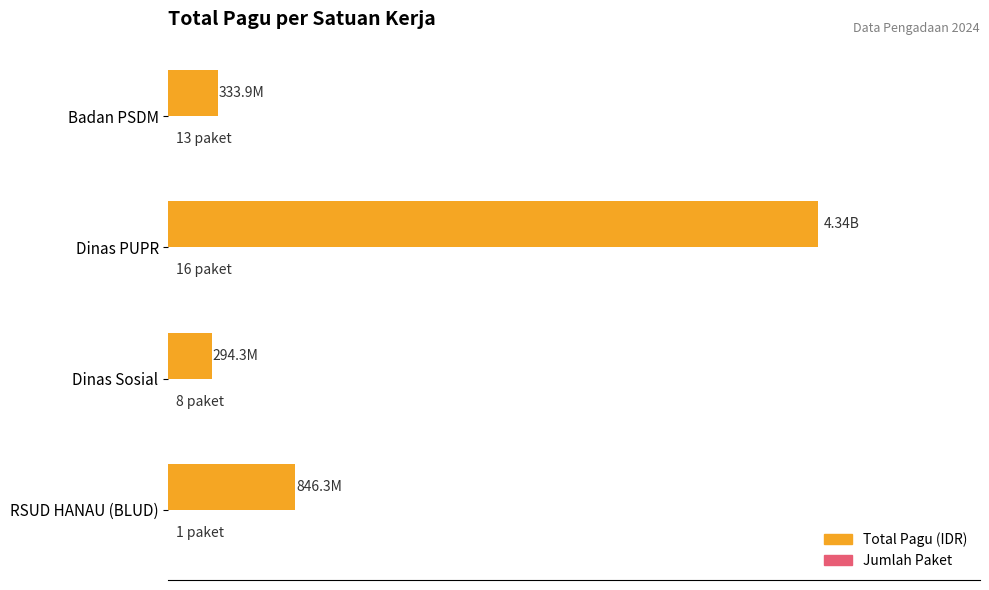

How many bars are there in total?

8